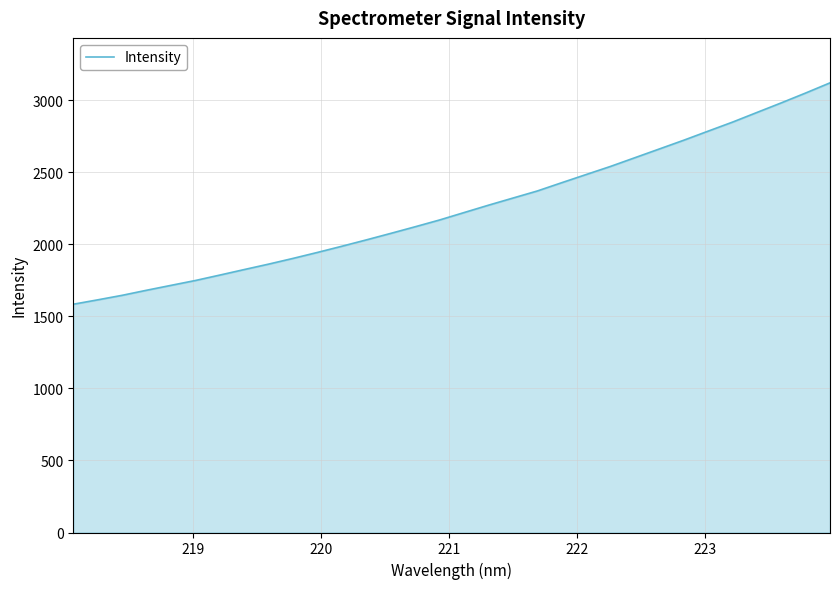

What is the smallest value displayed?

1584.7